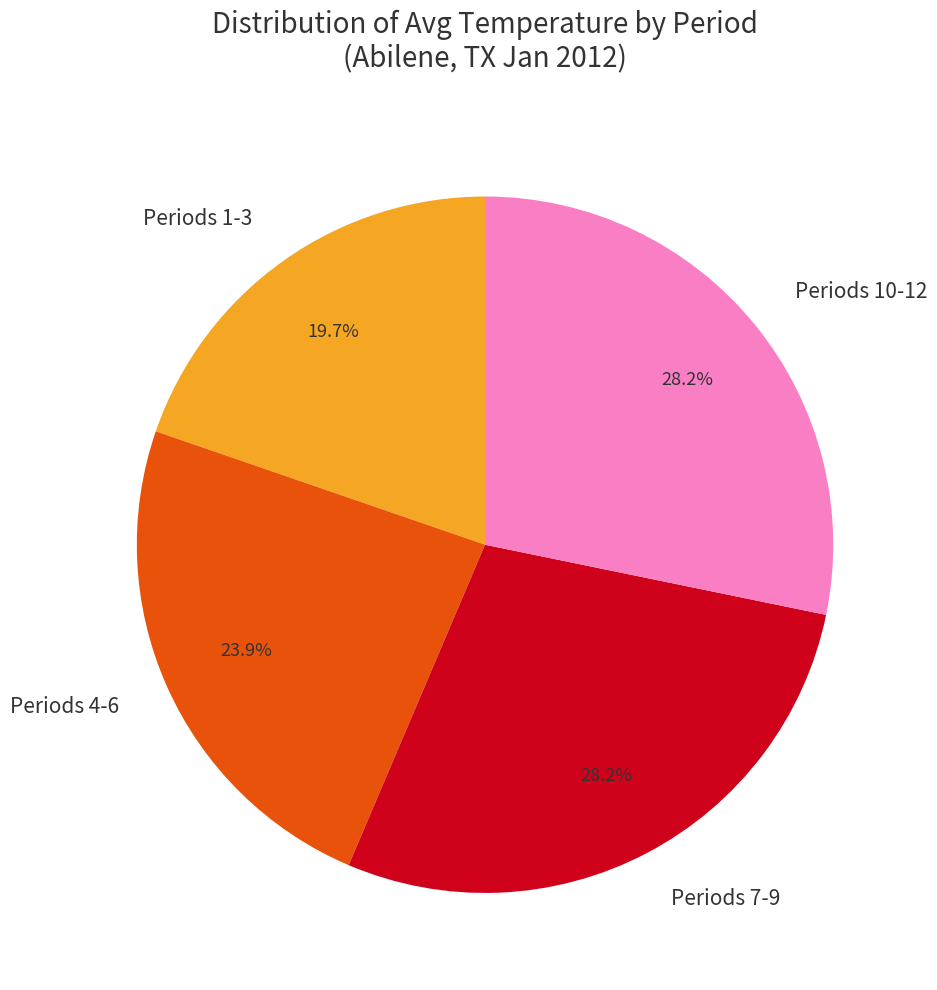

Is there a majority slice in this chart?

No